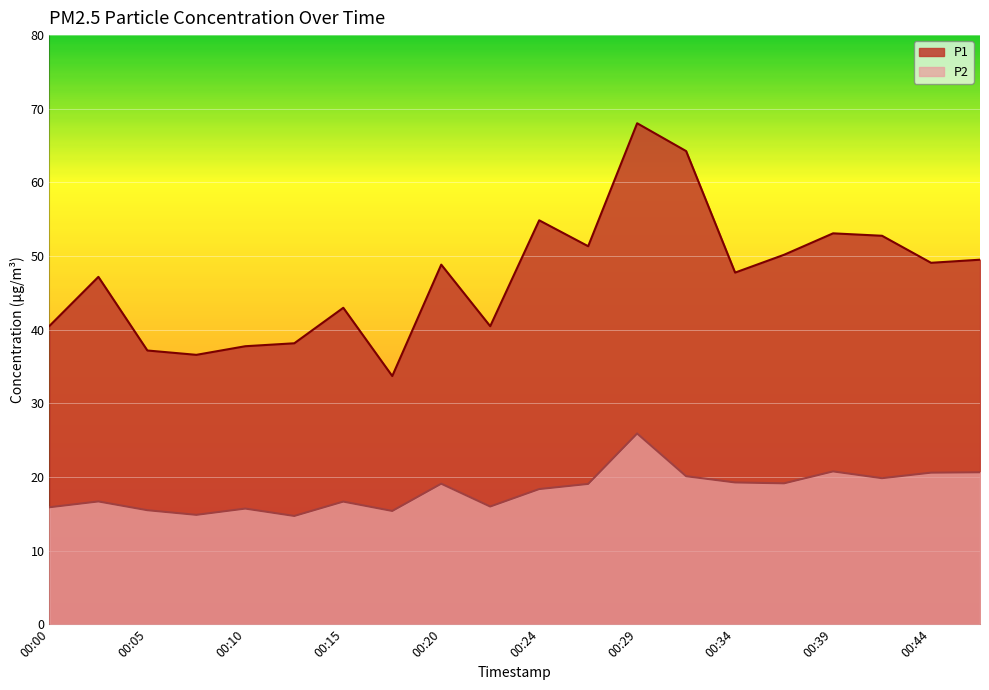

Reading right to left, transcribe all the data shown in this chart.

P1: 49.5	49.1	52.8	53.1	50.2	47.8	64.2	68.0	51.3	54.9	40.5	48.8	33.7	43.0	38.1	37.8	36.6	37.2	47.2	40.5
P2: 20.6	20.6	19.8	20.8	19.1	19.2	20.1	25.9	19.1	18.4	16.0	19.1	15.4	16.6	14.7	15.7	14.8	15.5	16.7	15.9